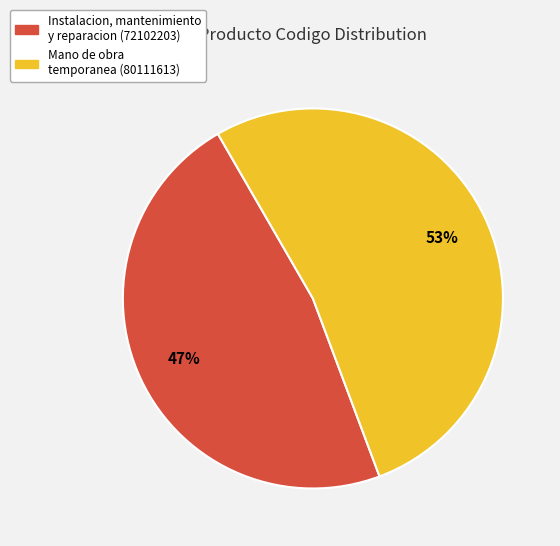

Count the number of slices in the pie.

2